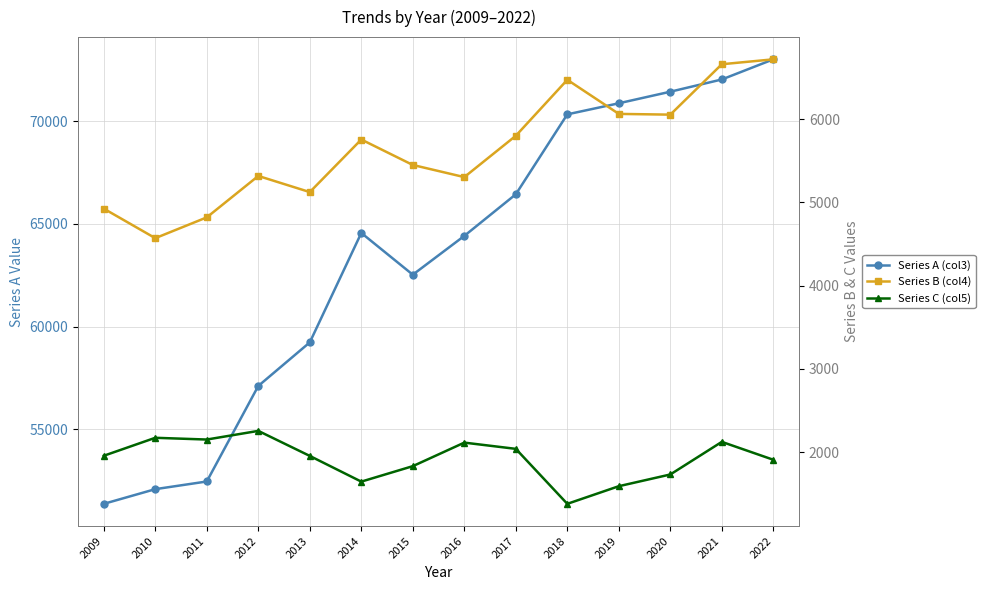

Does the chart display data point markers on the line(s)?

Yes